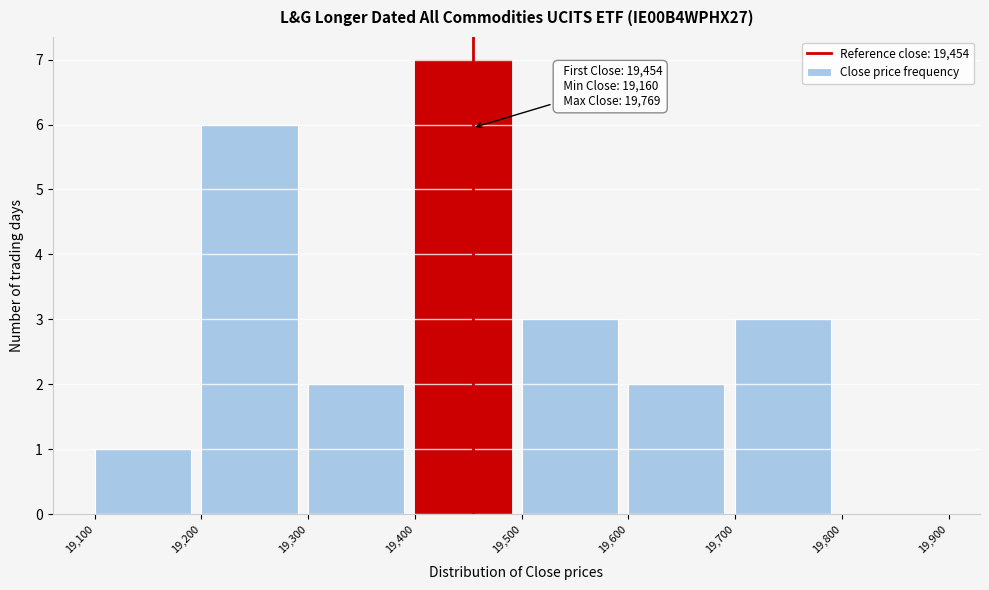

Over which range of the x-axis is the bar tallest?

19,400 to 19,500